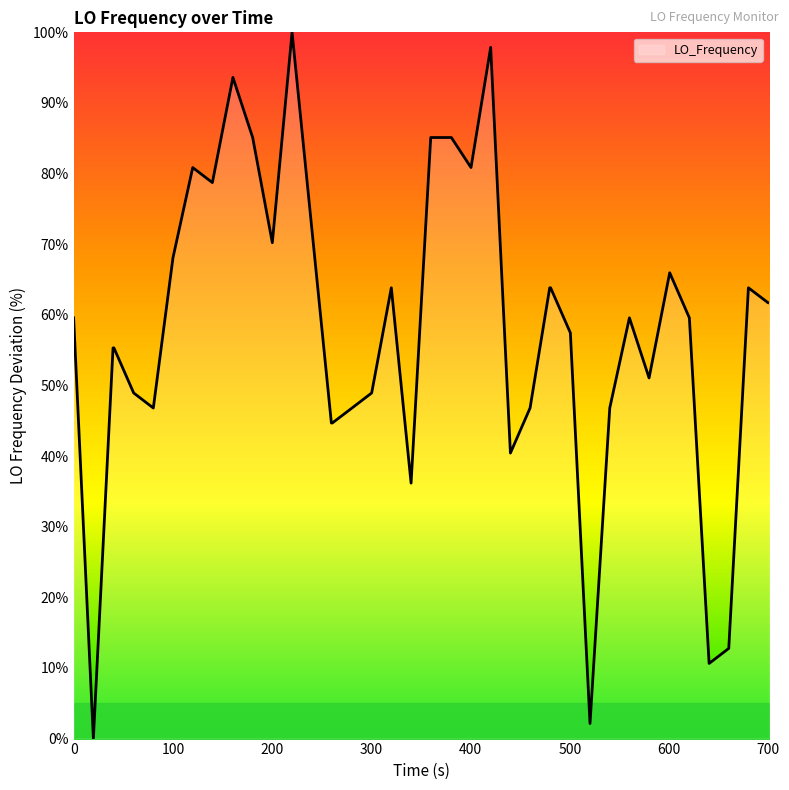

What is the average value?

57.9